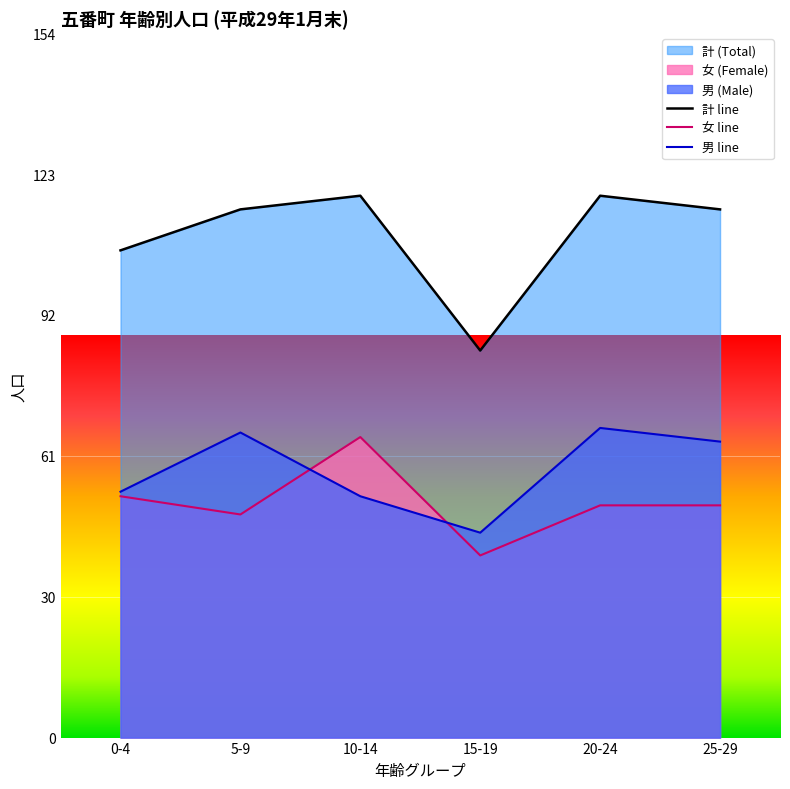

Is the value of 計 line at 25-29 greater than the value of 男 line at 25-29?

Yes